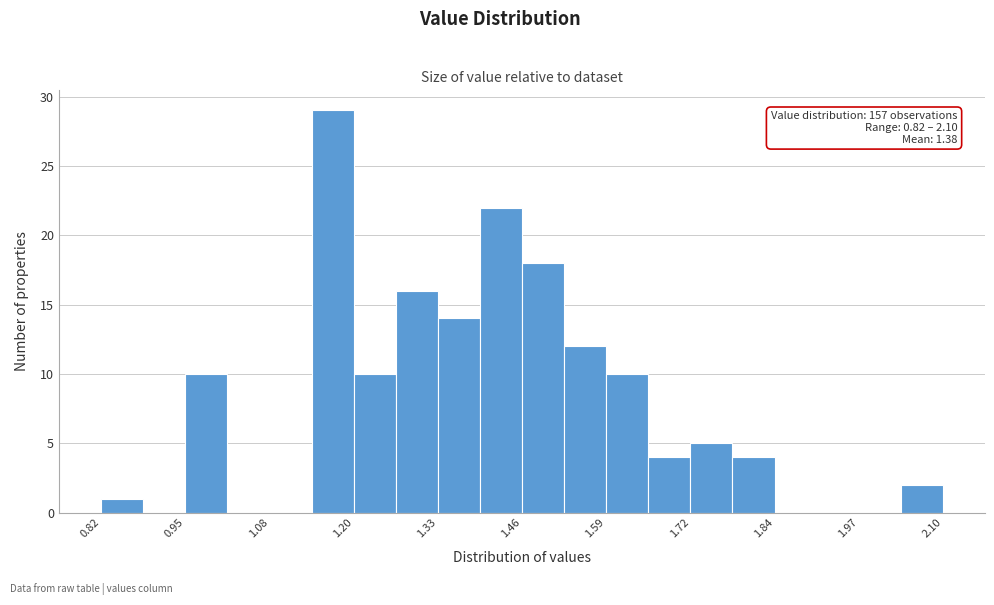

Read against the x-axis, roughly where is the centre of the tallest bar?

1.18